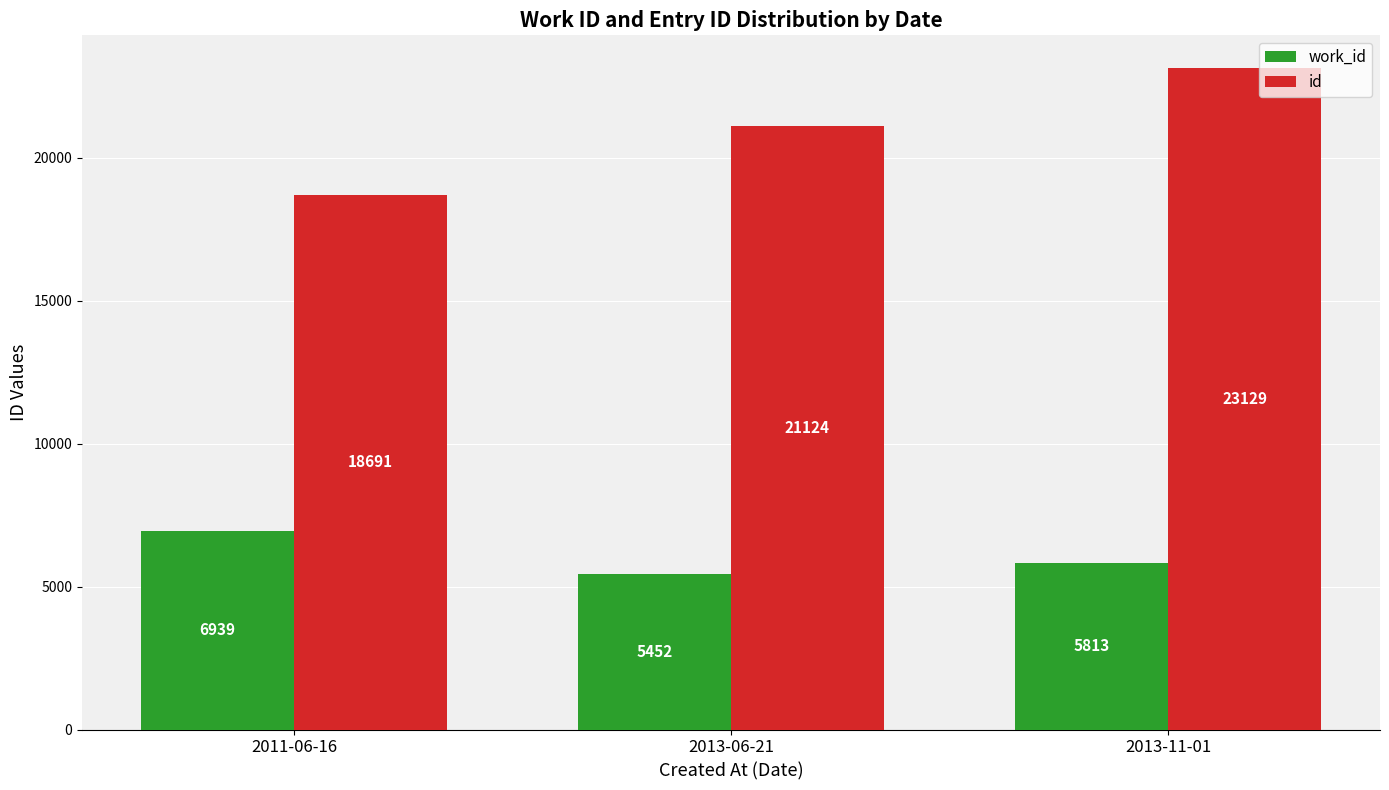

What is the value of the id bar at the 3rd from the left?

23129